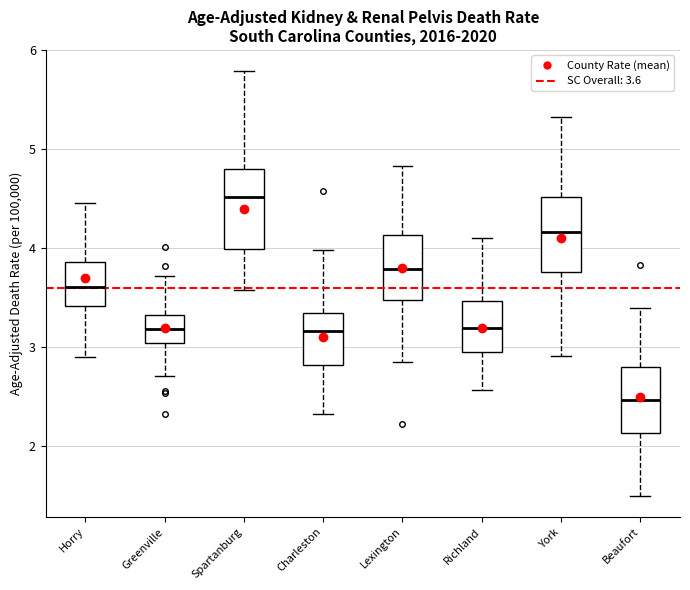

Where does the upper whisker of the box for Lexington end on the y-axis? The values are not printed on the chart, so give them approximately, as read against the axis.

4.8